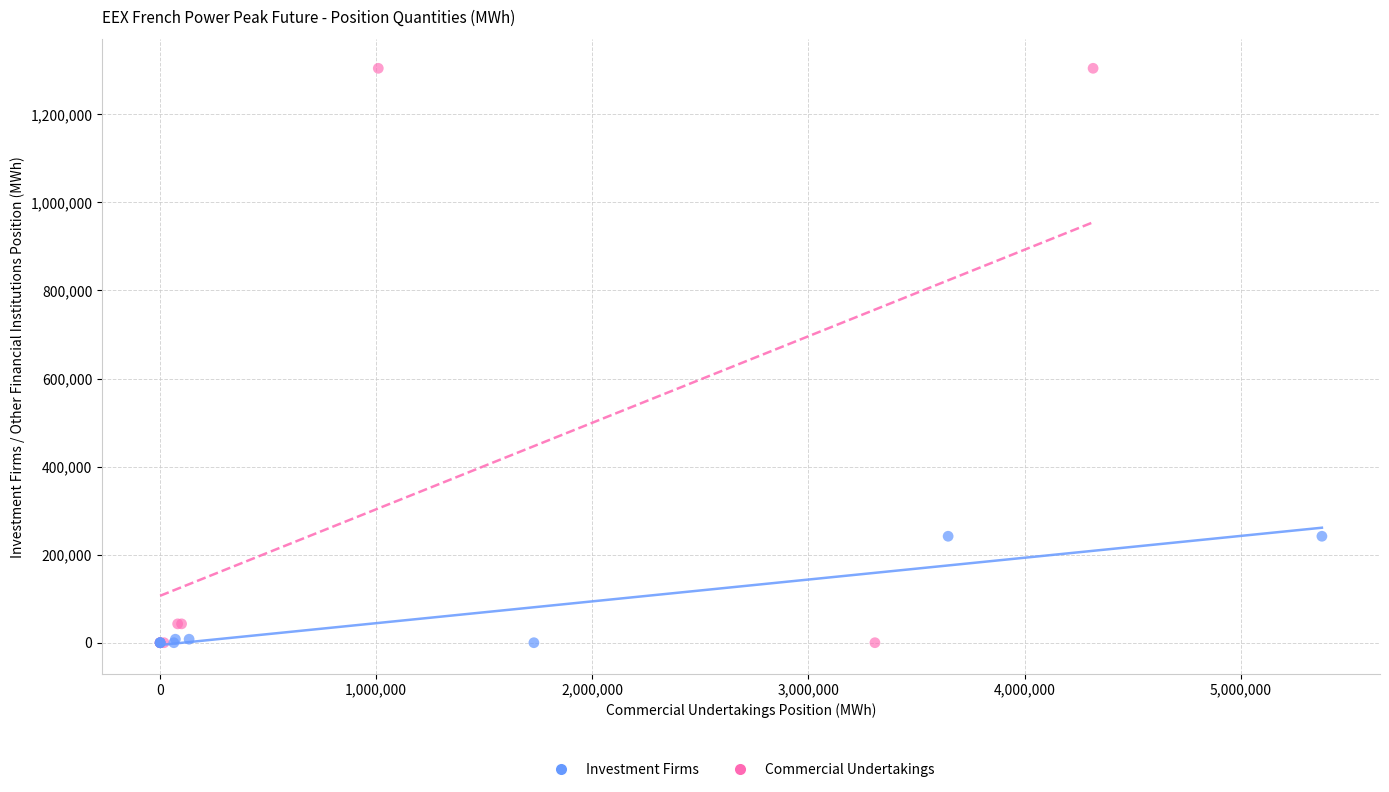

Which series reaches the maximum Y coordinate?

Commercial Undertakings